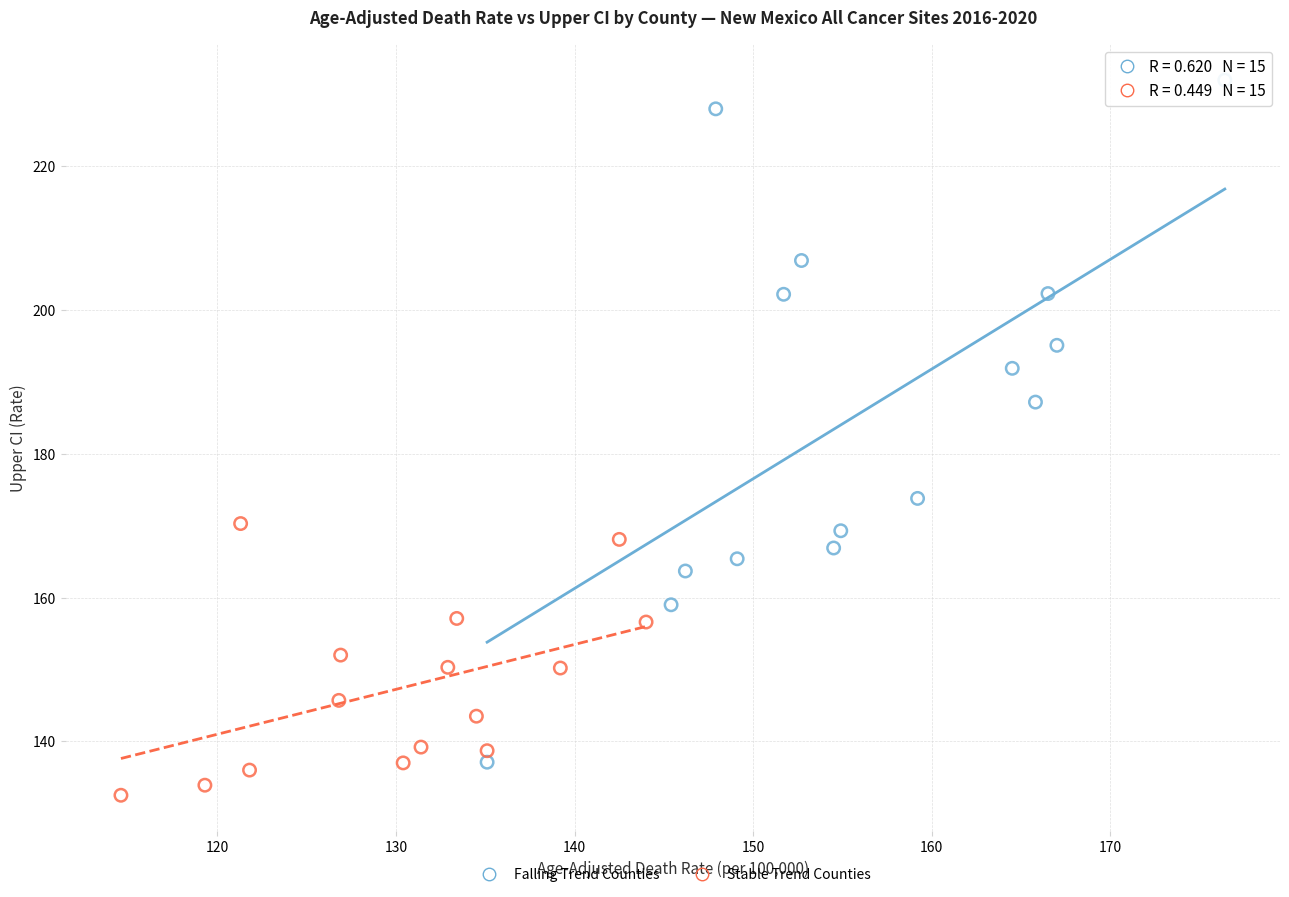

Which series contains the lowest Y value?

Stable Trend Counties